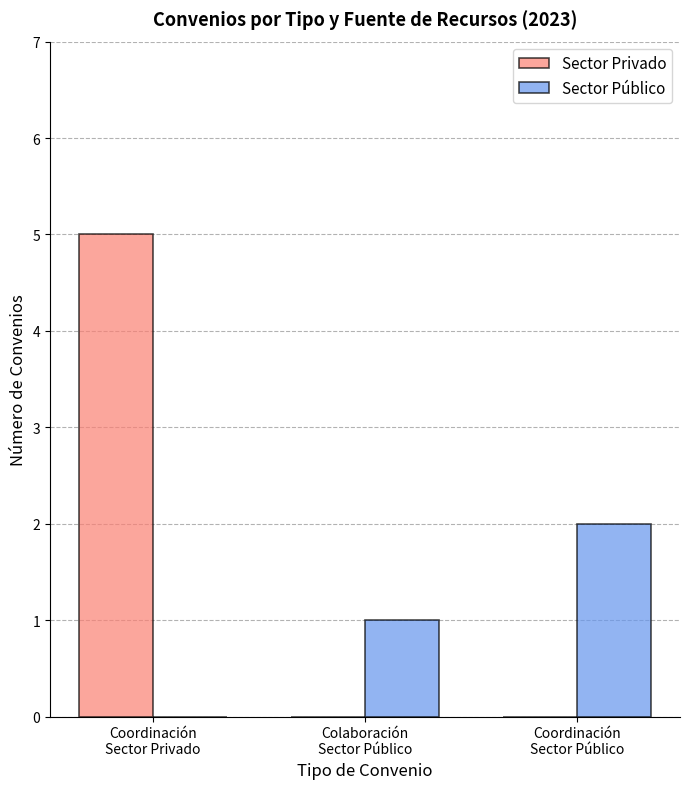

Does the chart contain stacked bars?

No